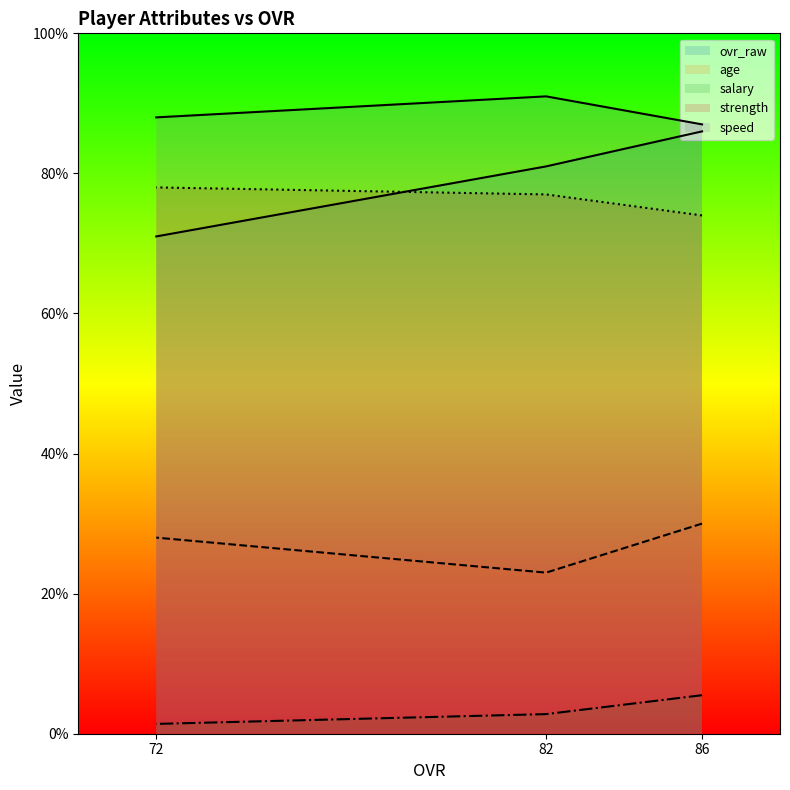

At 86, list the series in order from largest to smallest.

speed, ovr_raw, strength, age, salary